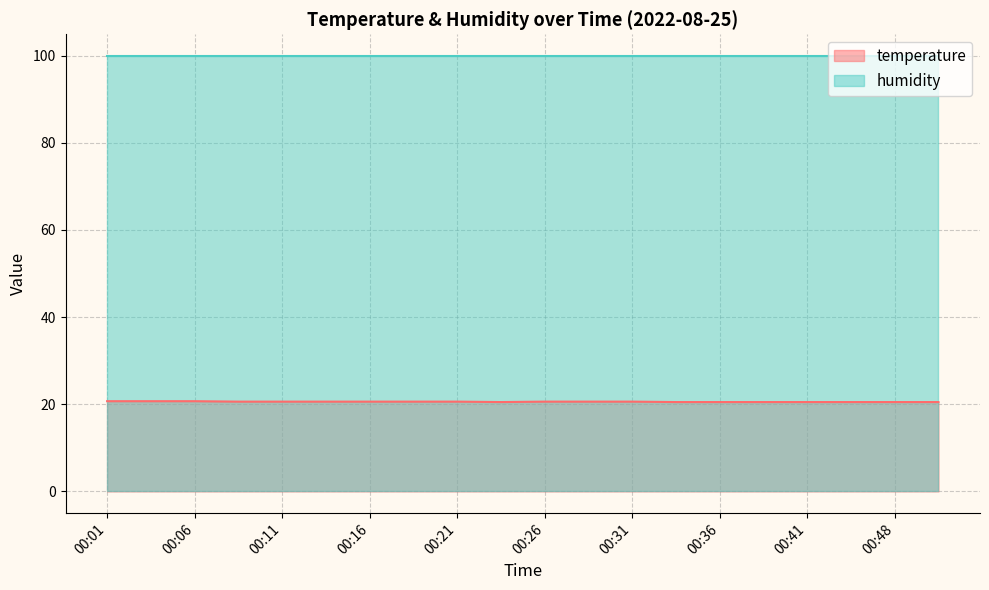

True or false: temperature and humidity cross at least once.

False